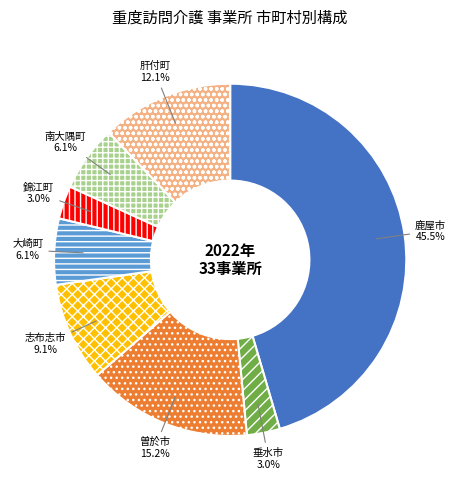

How many slices are in this pie chart?

8